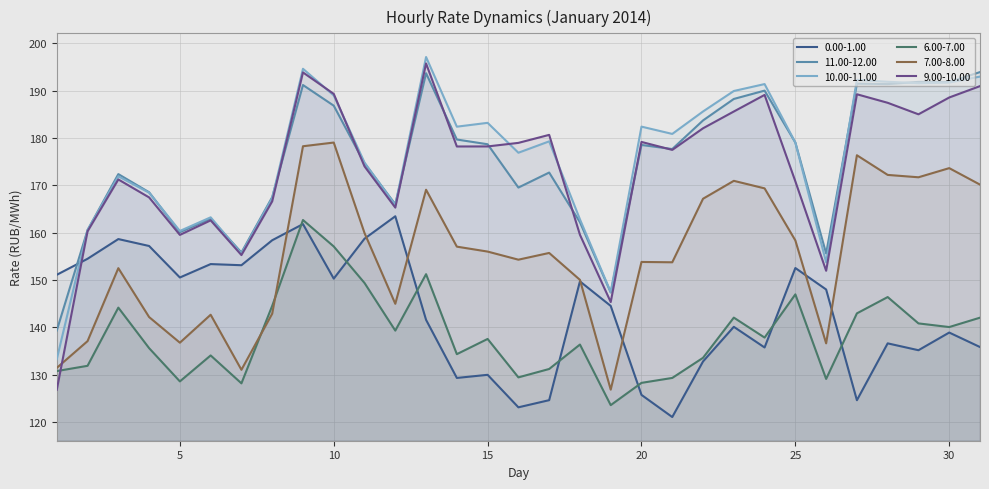

What is the sum of all 6.00-7.00 values?

4290.2